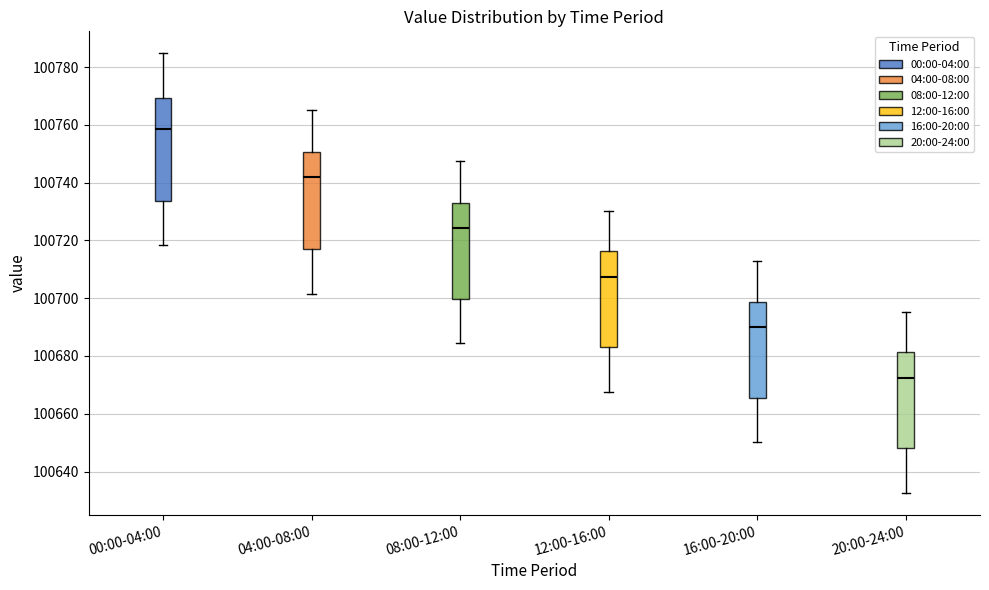

Which box's median line is the highest?

00:00-04:00